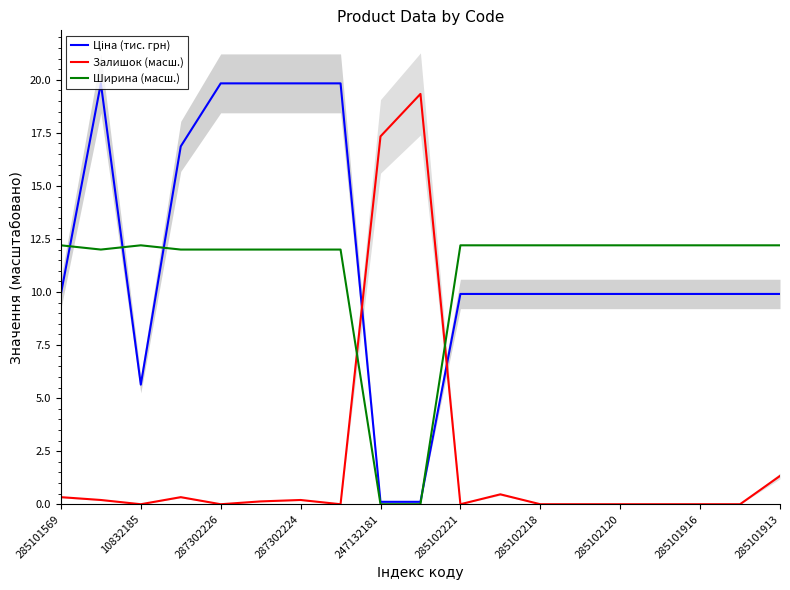

Is this an area chart (filled region under the line)?

No